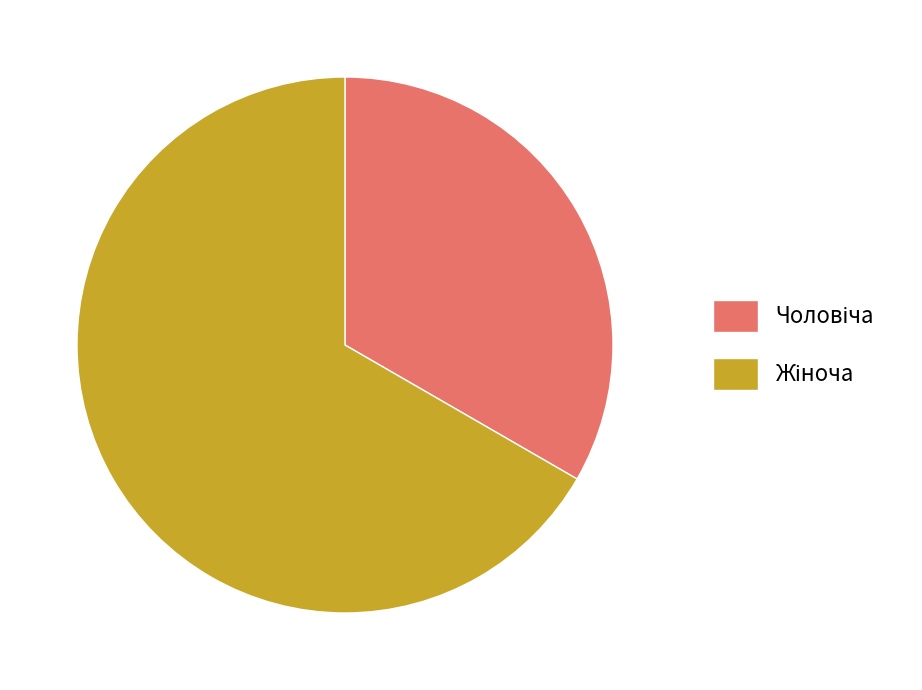

Does any single category account for the majority?

Yes